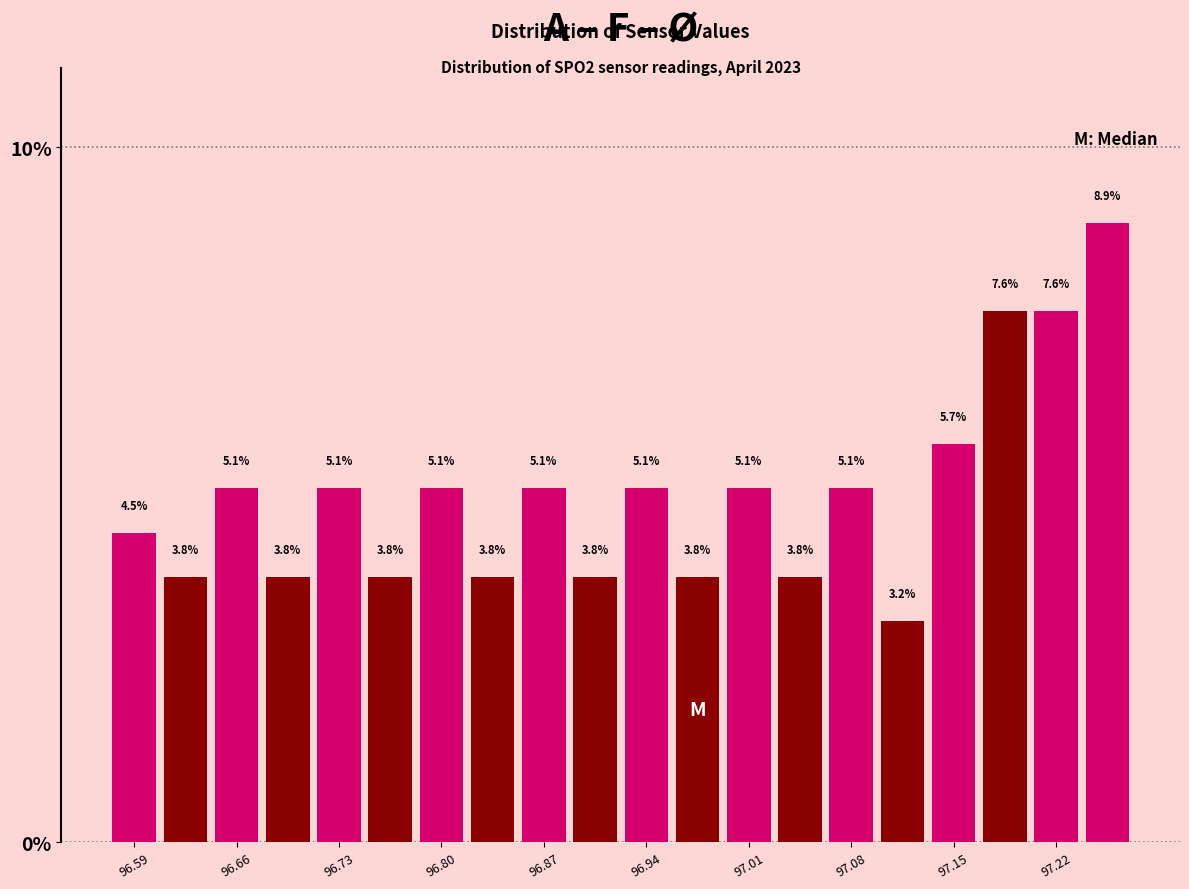

Around what value on the x-axis is the tallest bar? Give the approximate position of its centre, as read against the axis.

97.25